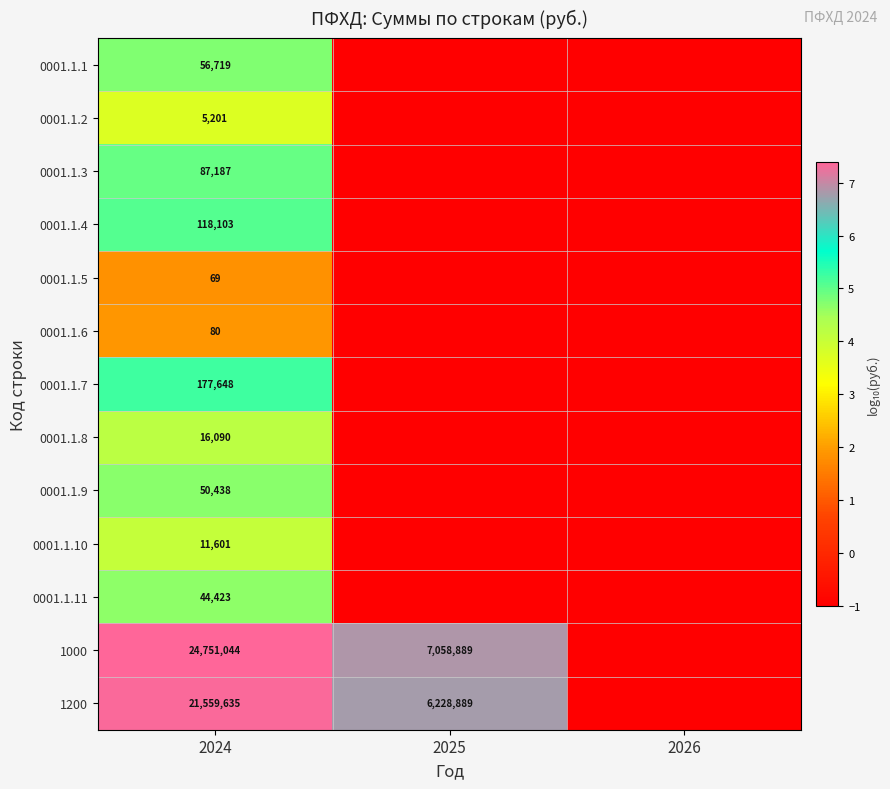

What is the total value across all series at 2024?

46878238